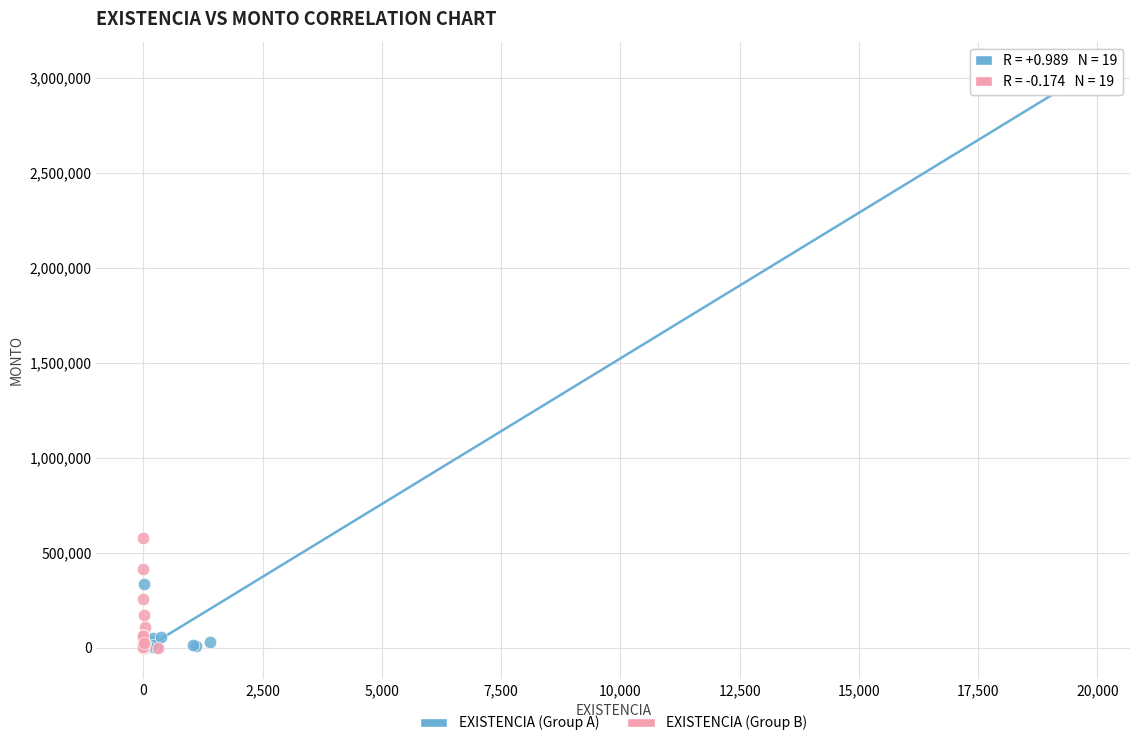

Which series has the widest spread of Y values?

EXISTENCIA (Group A)